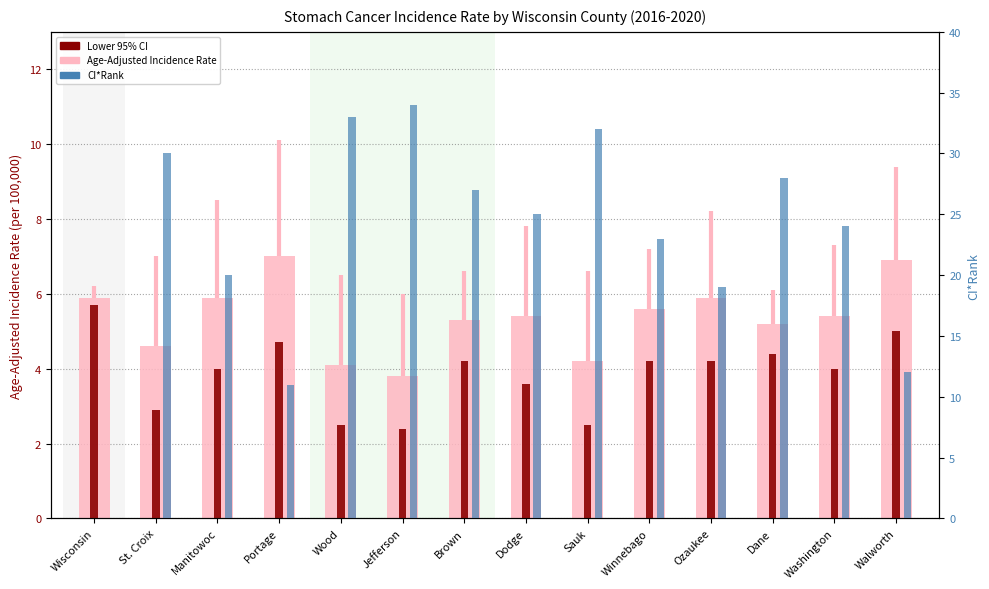

True or false: CI*Rank has a value of 47.3 at Jefferson.

False